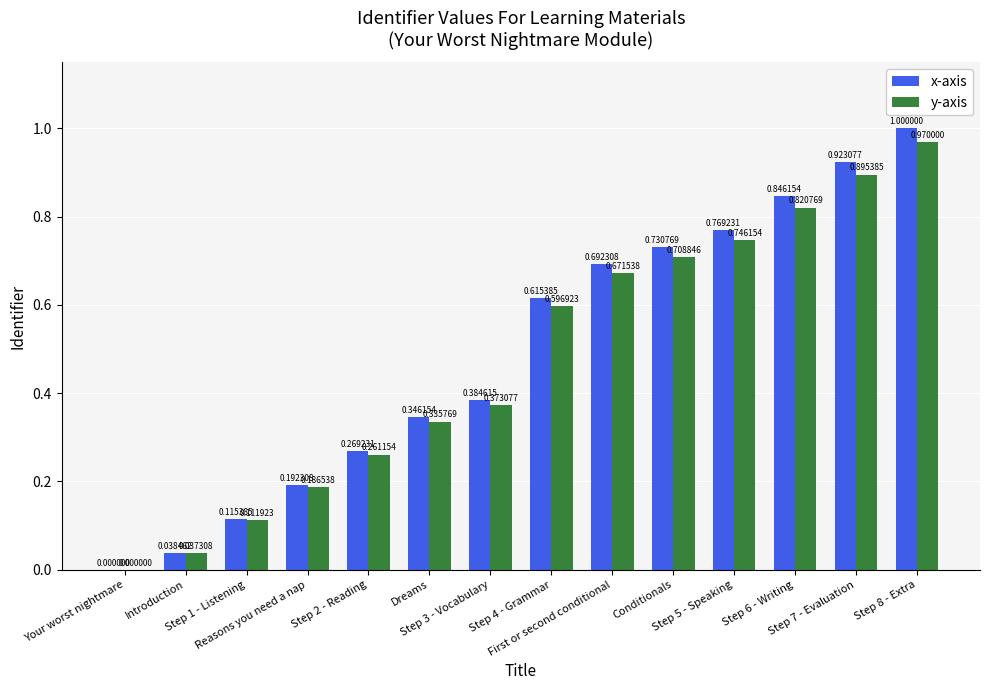

Which series has the largest total across all categories?

x-axis